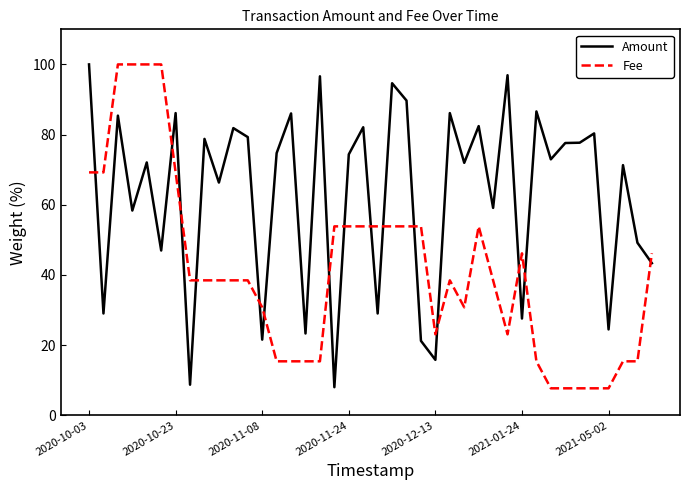

What is the minimum value shown in the chart?

7.7